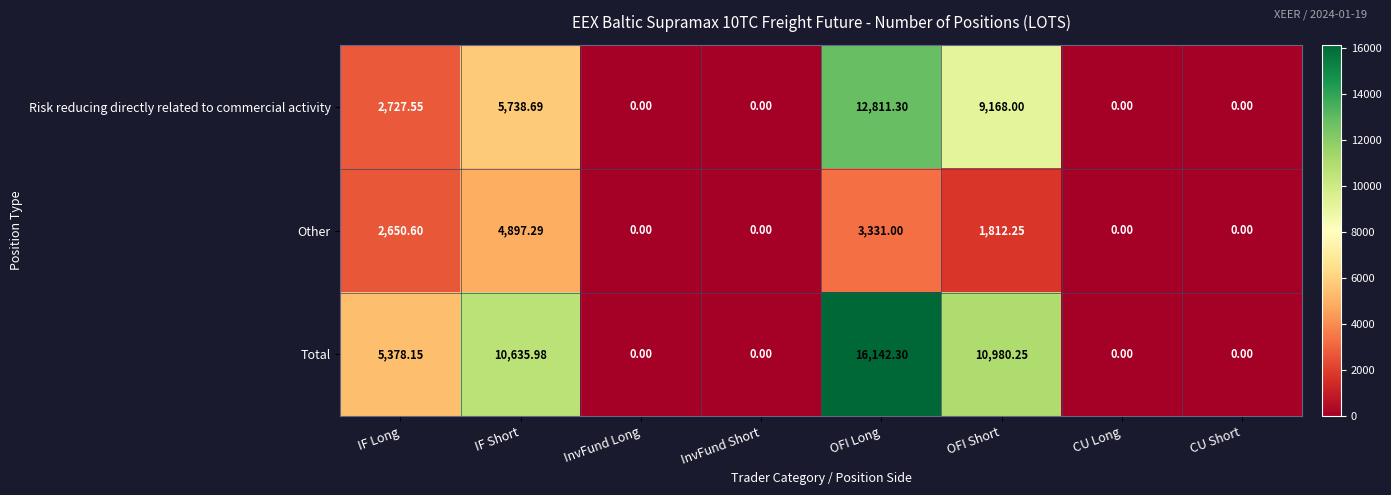

Which series has the widest spread of values?

Total